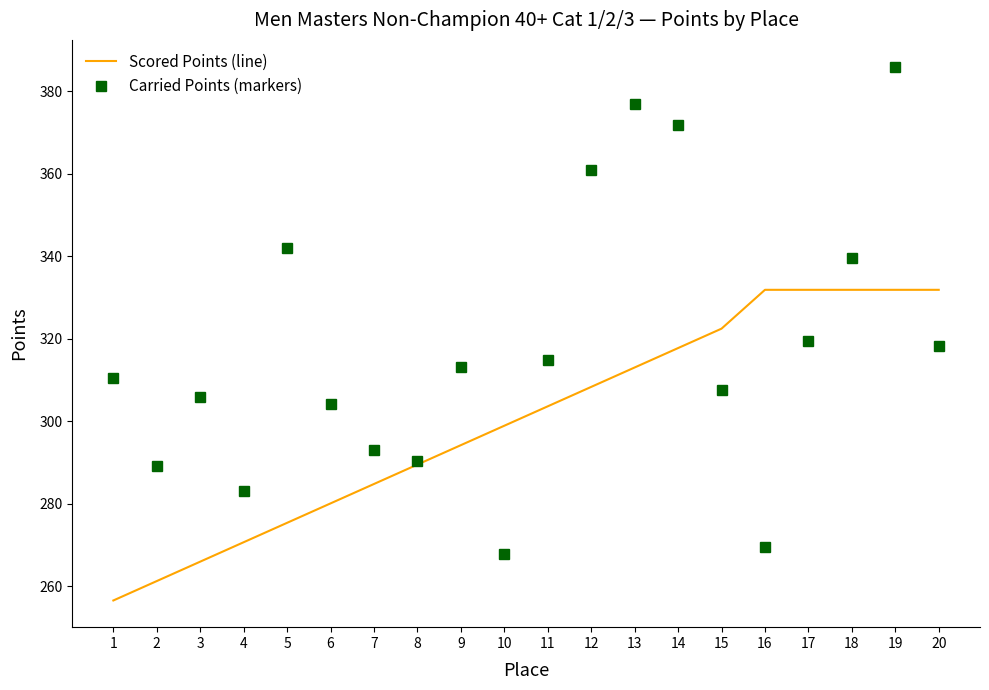

Rank the series at 13 from lowest to highest value.

Scored Points (line), Carried Points (markers)